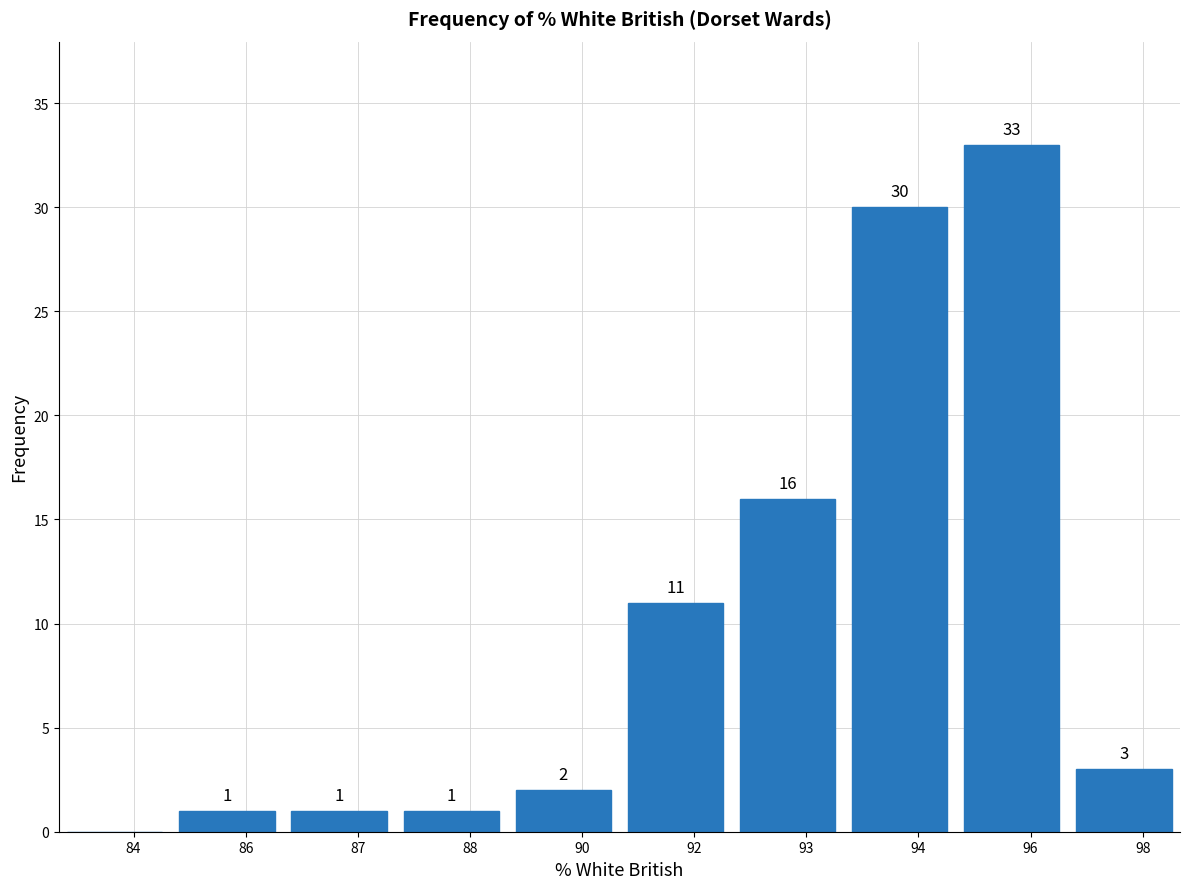

Reading left to right, list all the values displayed in this chart.

84=0	86=1	87=1	88=1	90=2	92=11	93=16	94=30	96=33	98=3